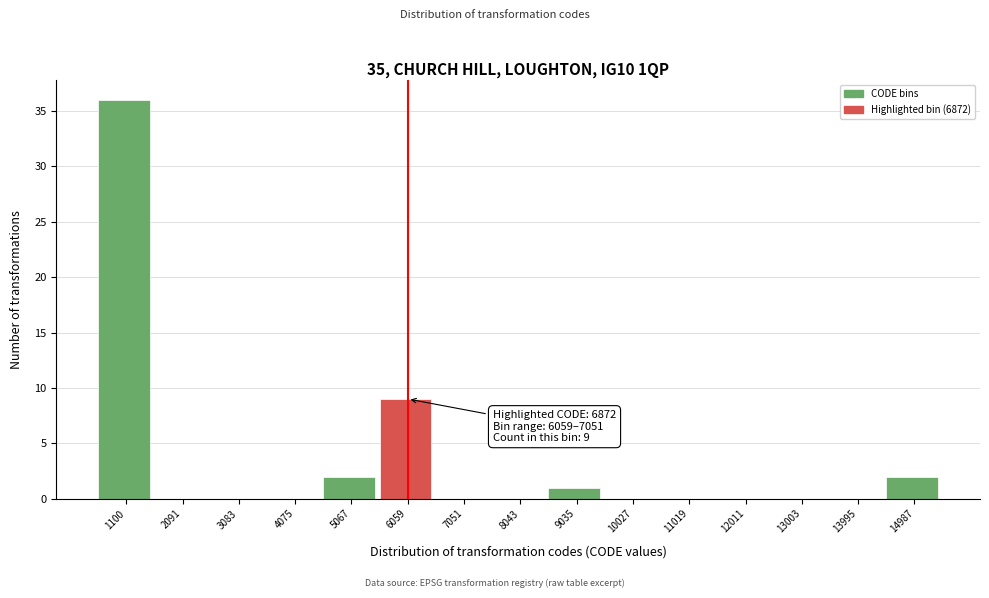

Reading left to right, transcribe all the data shown in this chart.

1100=36	2091=0	3083=0	4075=0	5067=2	6059=9	7051=0	8043=0	9035=1	10027=0	11019=0	12011=0	13003=0	13995=0	14987=2